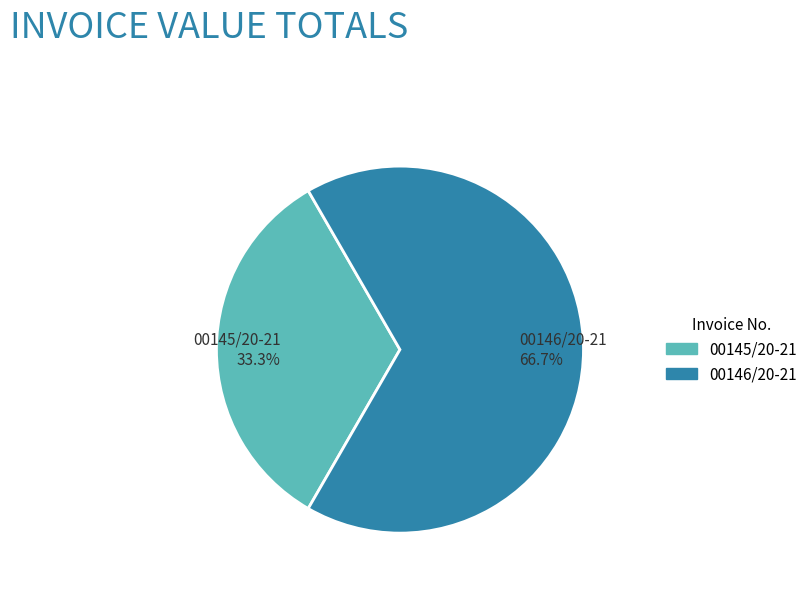

Combined, what portion of the pie is 00146/20-21 and 00145/20-21?

100.0%